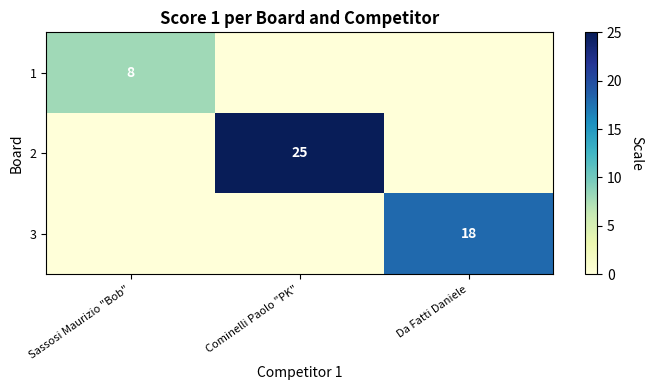

At which category is the sum across all series the highest?

Cominelli Paolo "PK"